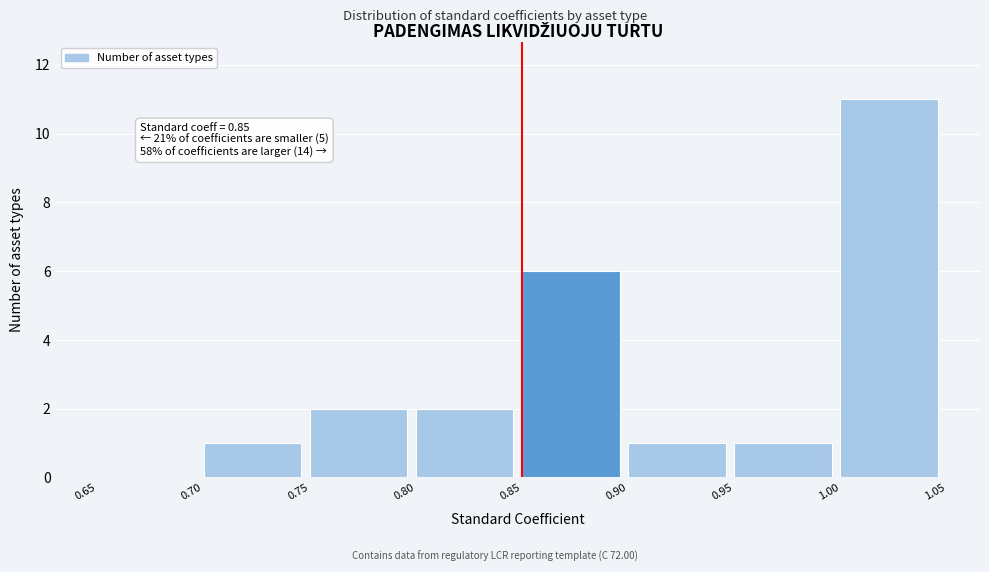

Which range on the x-axis has the tallest bar?

1.00 to 1.05